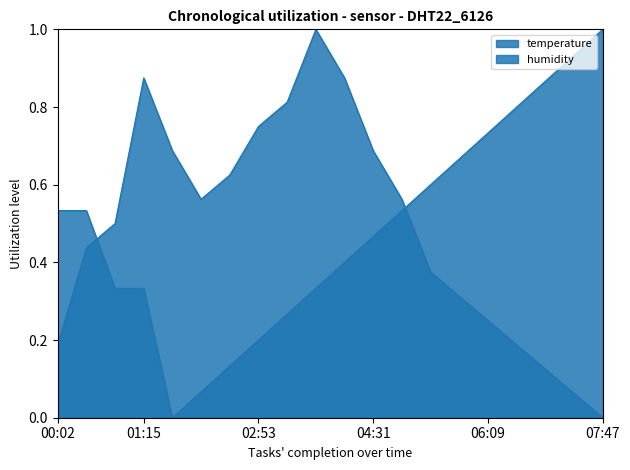

At which label does temperature reach its peak?

07:47